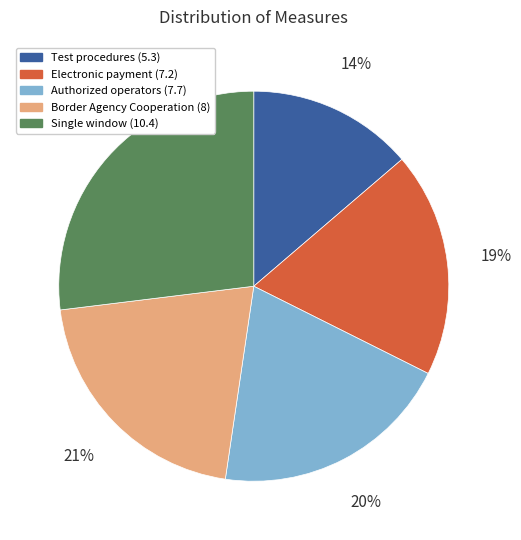

To the nearest percent, what portion does Test procedures (5.3) represent?

14%